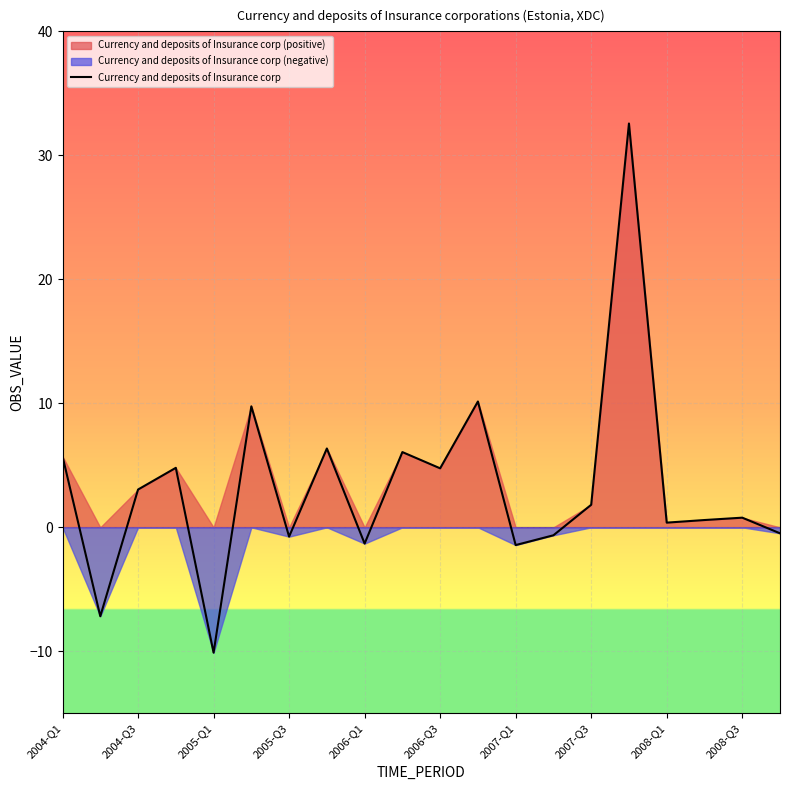

What is the approximate value at 17?

0.6